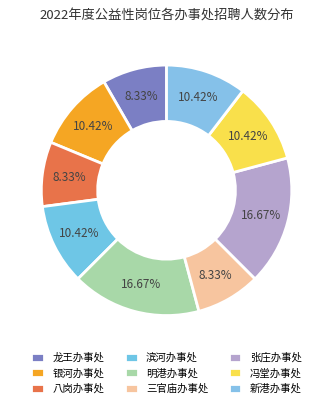

Which category has the smallest portion of the pie?

龙王办事处